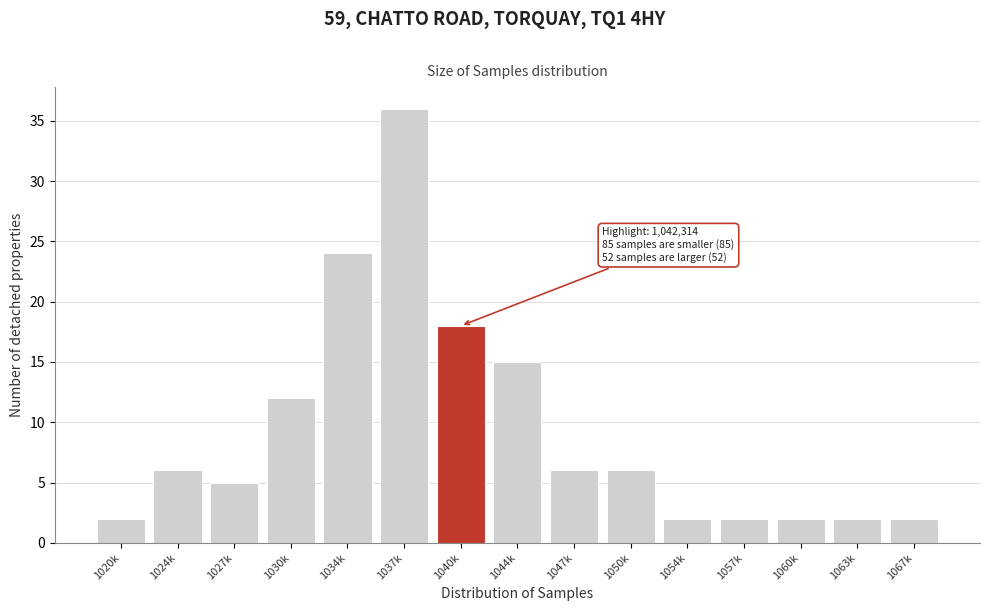

Reading left to right, what are all the values shown in this chart?

1020k=2	1024k=6	1027k=5	1030k=12	1034k=24	1037k=36	1040k=18	1044k=15	1047k=6	1050k=6	1054k=2	1057k=2	1060k=2	1063k=2	1067k=2